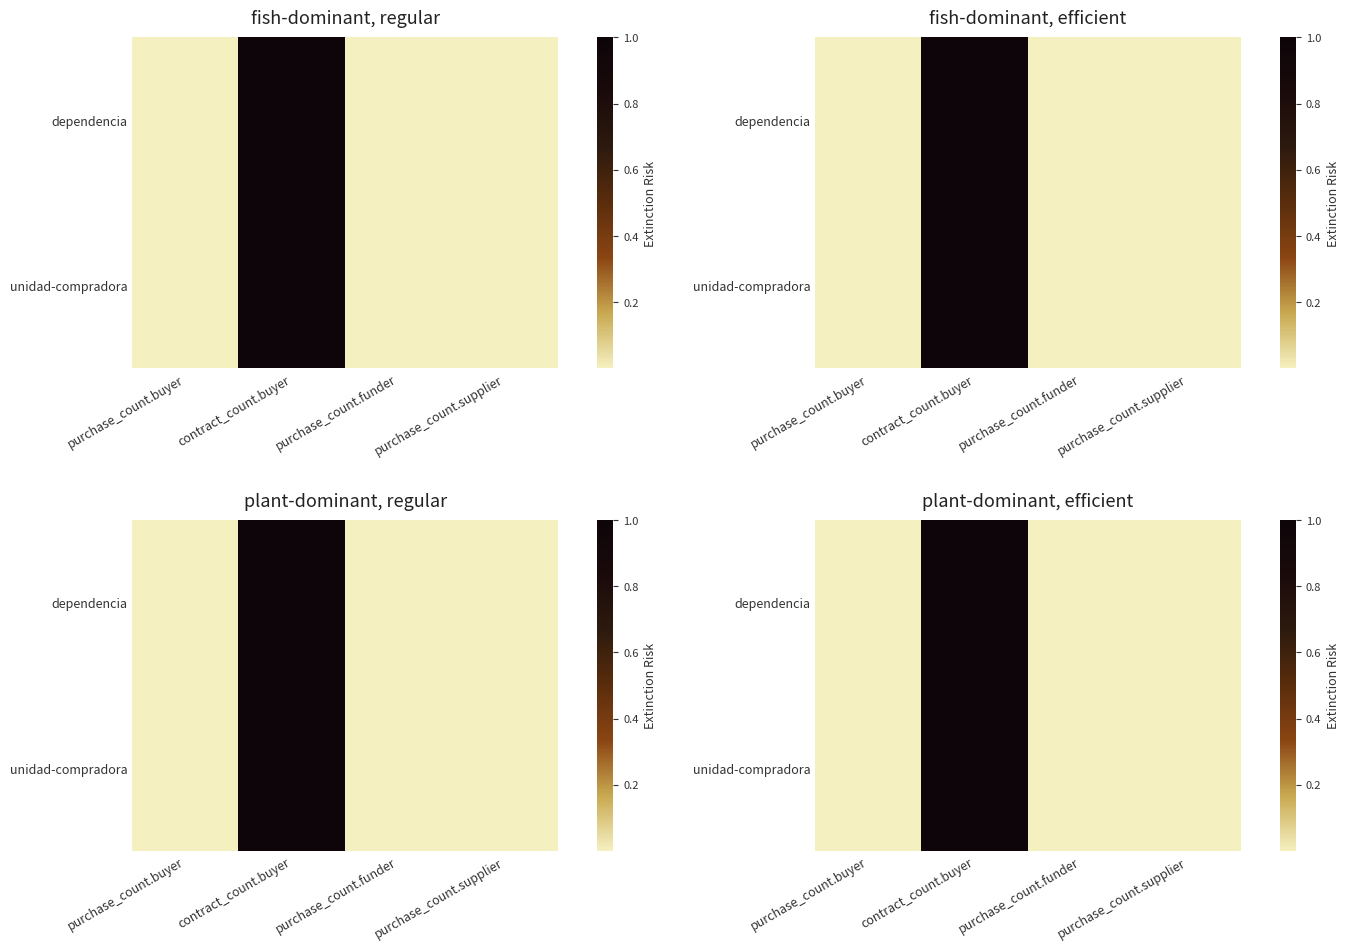

The value of unidad-compradora at purchase_count.funder is 0.0. True or false?

False